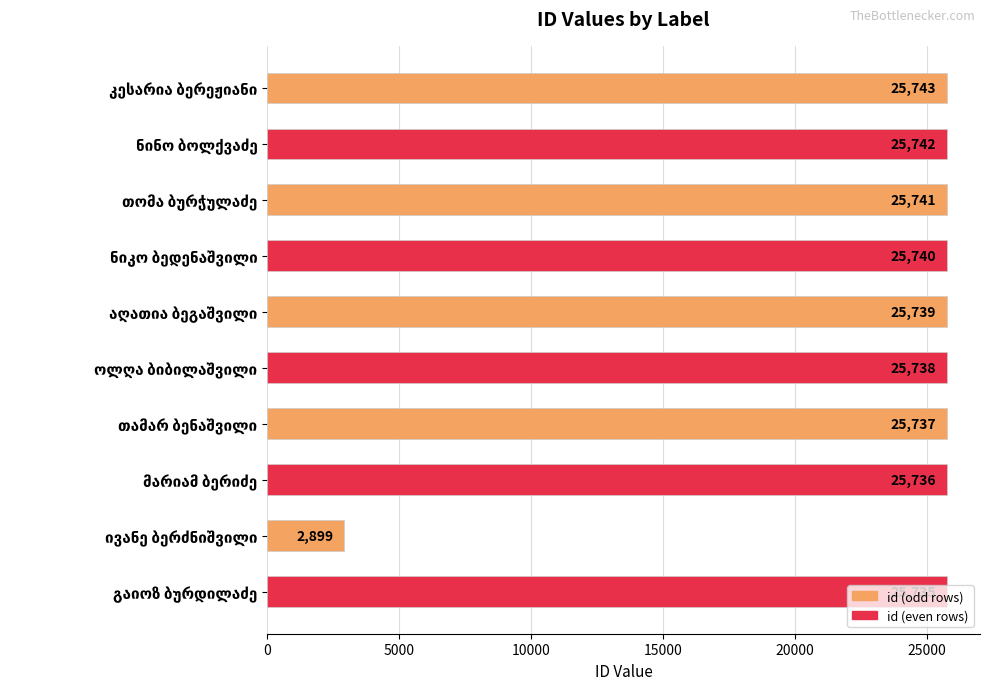

What is the average value?

23455